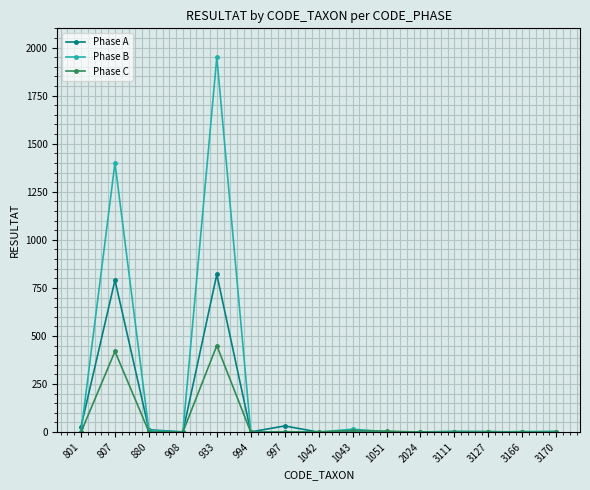

Count the number of categories in the chart.

15